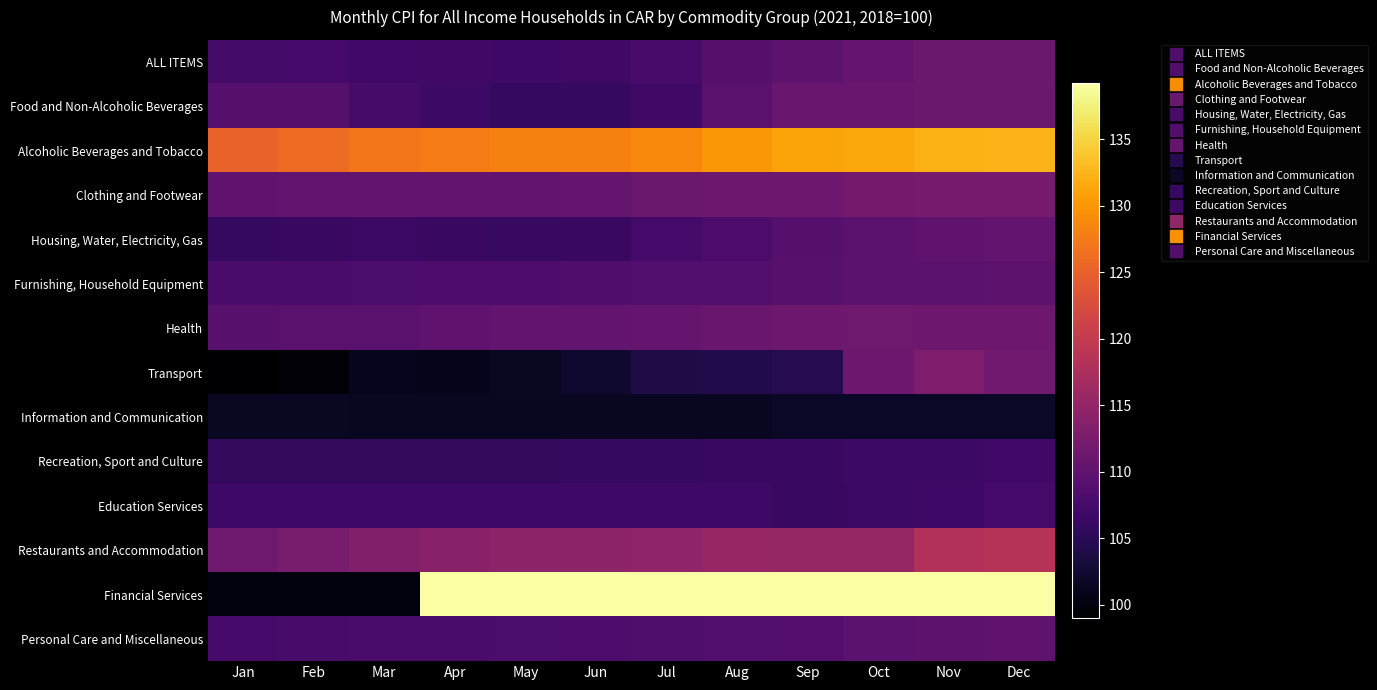

Reading left to right, what are all the values shown in this chart?

ALL ITEMS: Jan=107.2	Feb=107.4	Mar=107.1	Apr=106.9	May=106.7	Jun=106.9	Jul=107.7	Aug=108.9	Sep=109.7	Oct=110.5	Nov=111.0	Dec=111.0
Food and Non-Alcoholic Beverages: Jan=108.9	Feb=108.9	Mar=107.6	Apr=106.6	May=105.9	Jun=105.9	Jul=107.0	Aug=109.4	Sep=110.9	Oct=110.8	Nov=111.0	Dec=111.1
Alcoholic Beverages and Tobacco: Jan=125.1	Feb=126.0	Mar=127.0	Apr=127.6	May=127.9	Jun=128.2	Jul=128.8	Aug=130.0	Sep=131.1	Oct=131.5	Nov=132.0	Dec=132.3
Clothing and Footwear: Jan=110.1	Feb=110.3	Mar=110.4	Apr=110.4	May=110.4	Jun=110.6	Jul=111.1	Aug=111.4	Sep=111.4	Oct=112.0	Nov=112.2	Dec=112.2
Housing, Water, Electricity, Gas: Jan=106.0	Feb=106.3	Mar=106.4	Apr=106.3	May=106.2	Jun=106.3	Jul=107.4	Aug=108.2	Sep=109.1	Oct=109.6	Nov=110.1	Dec=110.3
Furnishing, Household Equipment: Jan=107.8	Feb=107.9	Mar=108.1	Apr=108.2	May=108.2	Jun=108.5	Jul=108.6	Aug=108.7	Sep=109.3	Oct=109.6	Nov=109.6	Dec=109.7
Health: Jan=109.3	Feb=109.4	Mar=109.5	Apr=110.0	May=110.2	Jun=110.3	Jul=110.6	Aug=110.9	Sep=111.3	Oct=111.5	Nov=111.4	Dec=111.3
Transport: Jan=99.0	Feb=99.6	Mar=101.1	Apr=101.0	May=101.6	Jun=102.4	Jul=104.0	Aug=104.3	Sep=104.6	Oct=111.4	Nov=112.9	Dec=111.6
Information and Communication: Jan=101.6	Feb=101.6	Mar=101.4	Apr=101.4	May=101.4	Jun=101.4	Jul=101.4	Aug=101.5	Sep=101.7	Oct=101.7	Nov=101.7	Dec=101.7
Recreation, Sport and Culture: Jan=105.6	Feb=105.6	Mar=105.6	Apr=105.7	May=105.7	Jun=105.8	Jul=105.9	Aug=106.3	Sep=106.3	Oct=106.6	Nov=106.6	Dec=107.1
Education Services: Jan=106.8	Feb=106.8	Mar=106.8	Apr=106.8	May=106.8	Jun=106.8	Jul=106.8	Aug=106.8	Sep=106.3	Oct=106.4	Nov=106.8	Dec=107.4
Restaurants and Accommodation: Jan=111.5	Feb=112.5	Mar=113.4	Apr=114.0	May=114.4	Jun=114.7	Jul=114.8	Aug=115.4	Sep=115.3	Oct=115.3	Nov=118.1	Dec=118.6
Financial Services: Jan=100.0	Feb=100.0	Mar=100.0	Apr=139.2	May=139.2	Jun=139.2	Jul=139.2	Aug=139.2	Sep=139.2	Oct=139.2	Nov=139.2	Dec=139.2
Personal Care and Miscellaneous: Jan=107.4	Feb=107.7	Mar=107.9	Apr=107.9	May=108.1	Jun=108.2	Jul=108.4	Aug=108.6	Sep=108.8	Oct=109.6	Nov=109.7	Dec=110.0